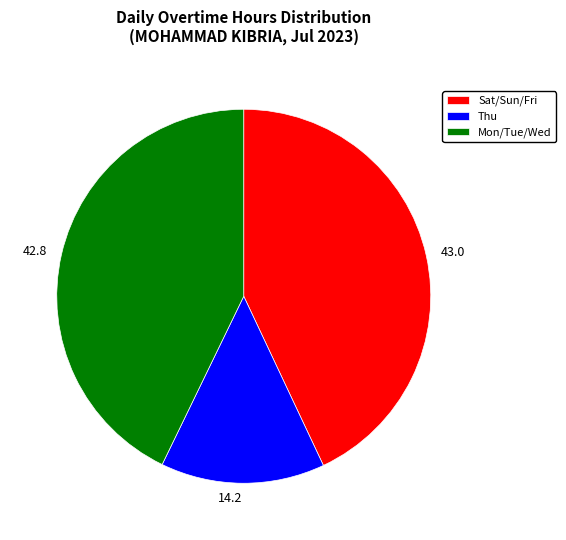

How many slices are in this pie chart?

3